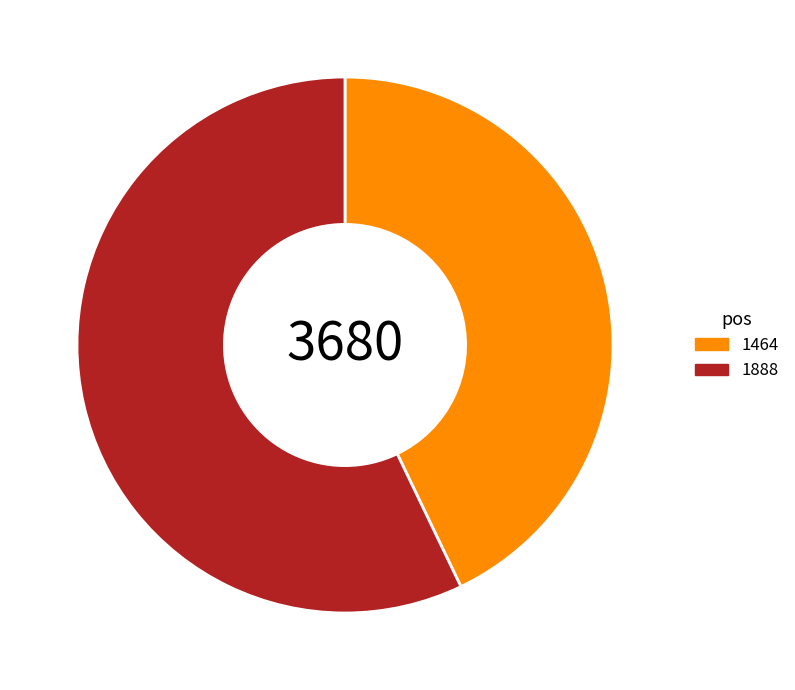

What is the ratio of the value at 1464 to the value at 1888?

0.8